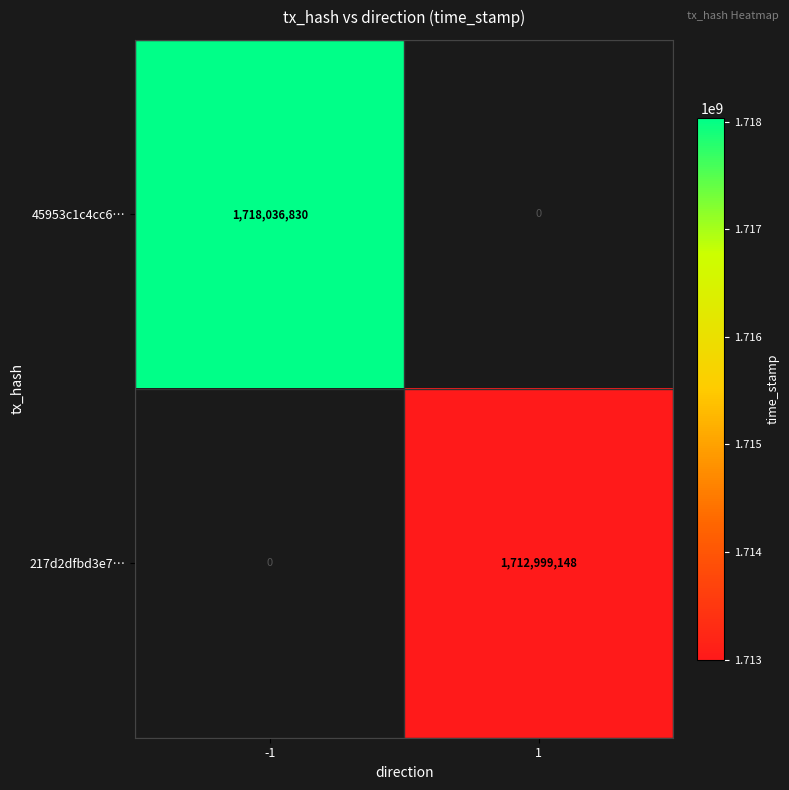

The value of 45953c1c4cc6… at -1 is 865582998. True or false?

False